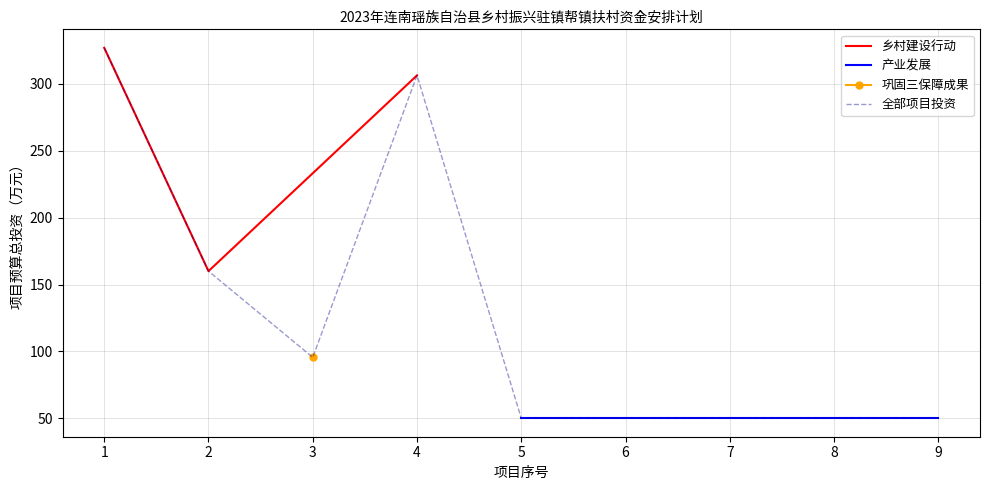

How many categories are shown in the chart?

9